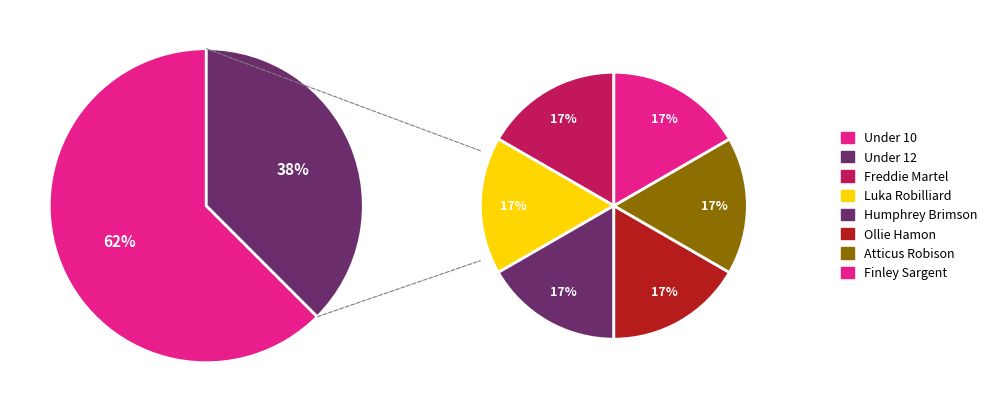

The Under 10 slice represents 69% of the pie. True or false?

False